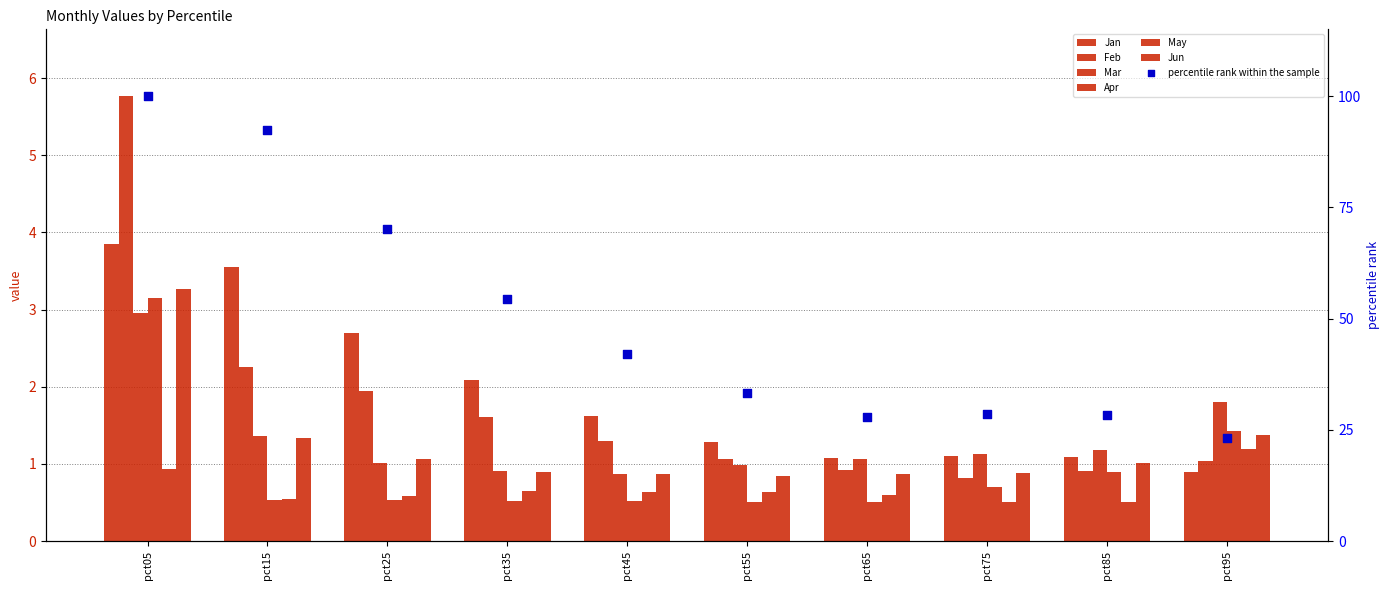

Which series reaches the maximum Y coordinate?

Feb